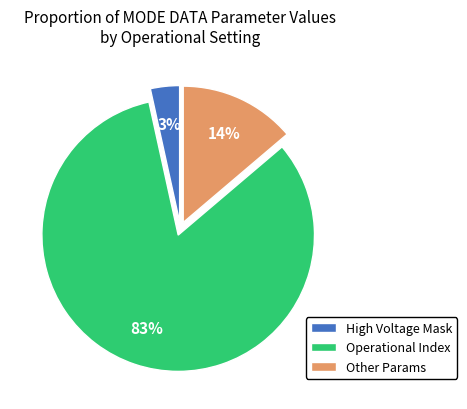

True or false: Operational Index accounts for 83% of the total.

True